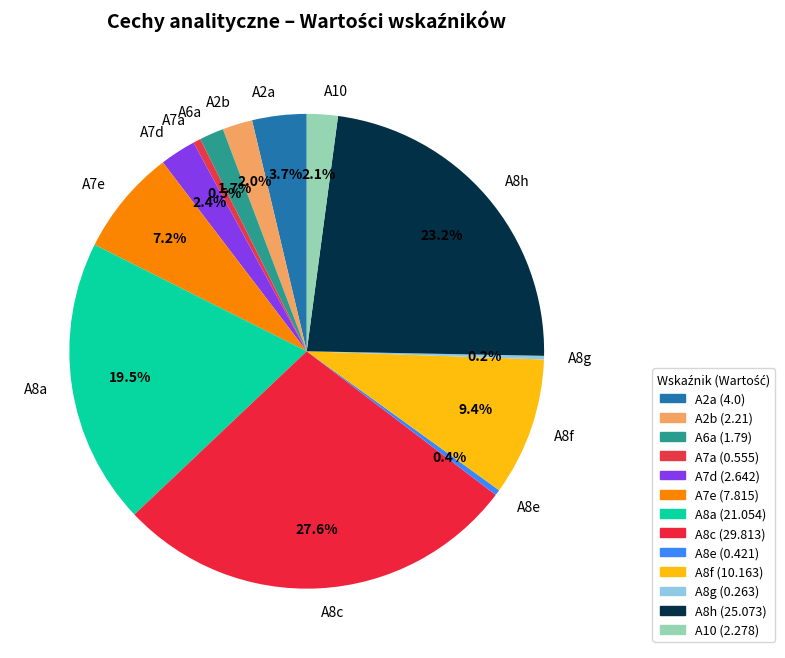

Is the sum of A8e and A8h greater than half?

No